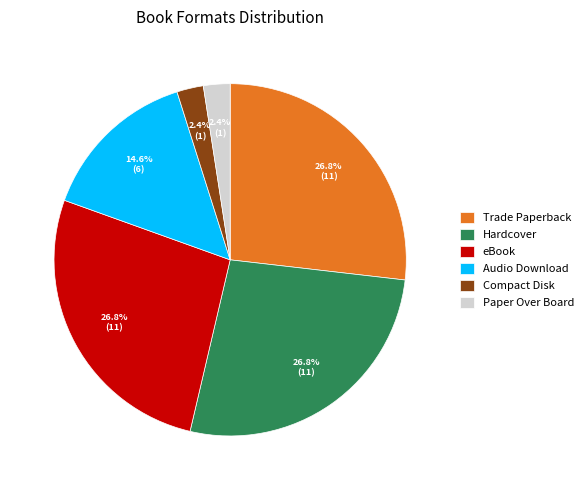

Is there a majority slice in this chart?

No